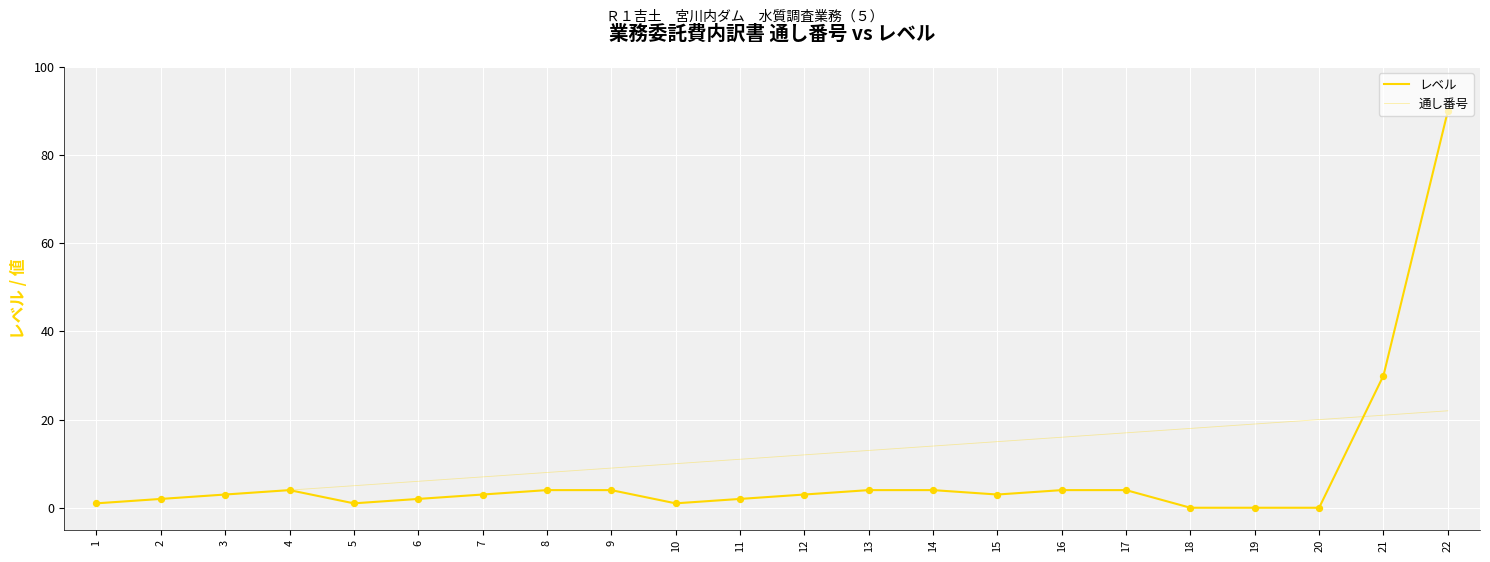

What is the total value across all series at 17?

21